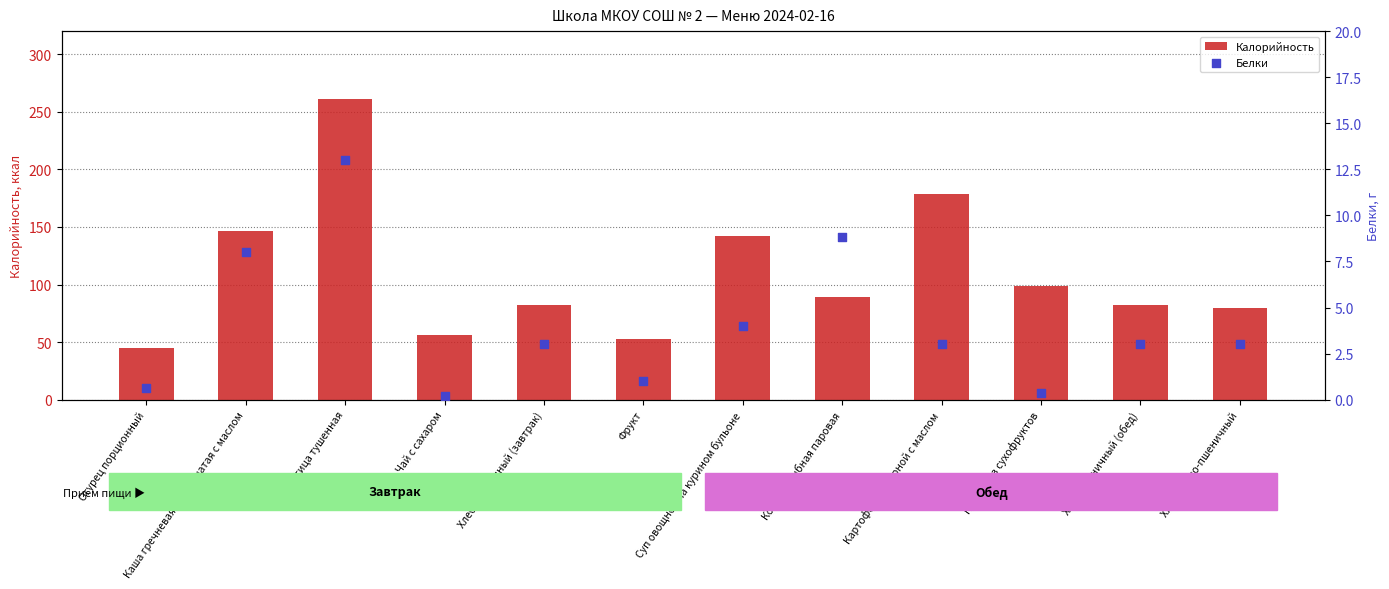

At which category is the sum across all series the highest?

Птица тушенная